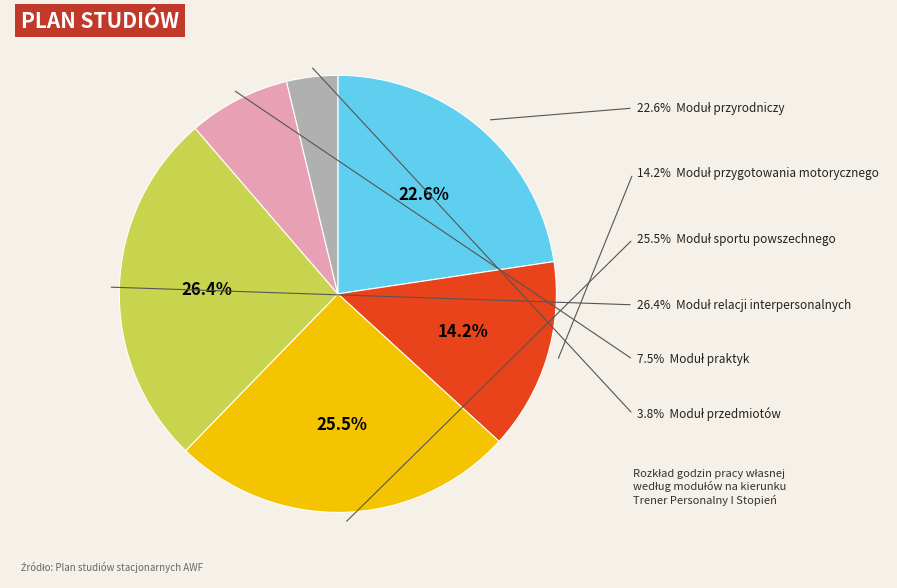

Is there any slice that represents more than half of the pie?

No